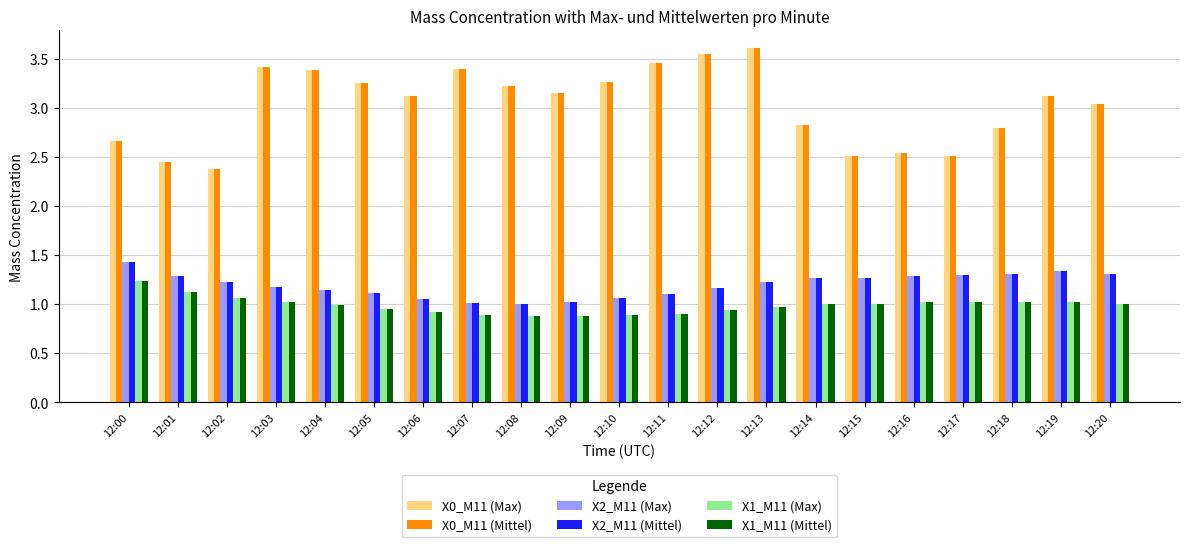

How many bars are there in total?

126